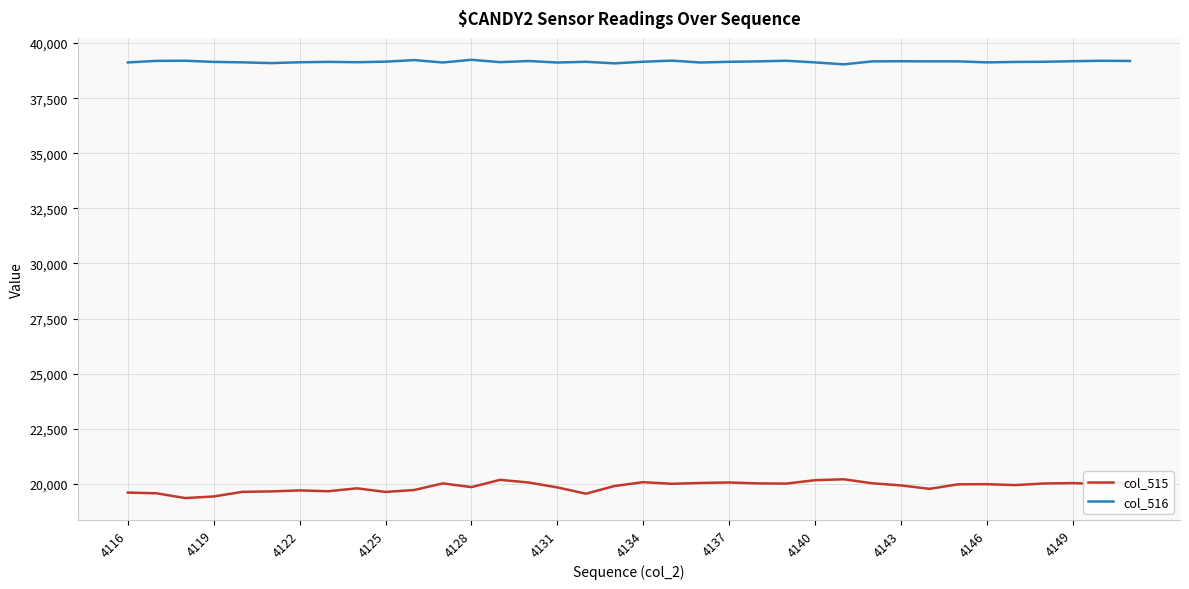

Count the number of categories in the chart.

36